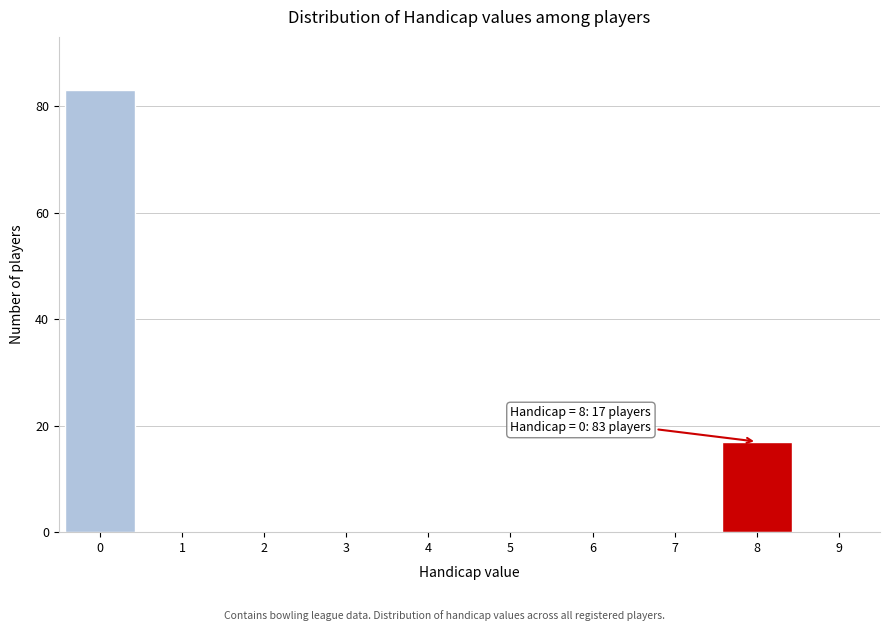

Reading left to right, list all the values displayed in this chart.

0=83	1=0	2=0	3=0	4=0	5=0	6=0	7=0	8=17	9=0